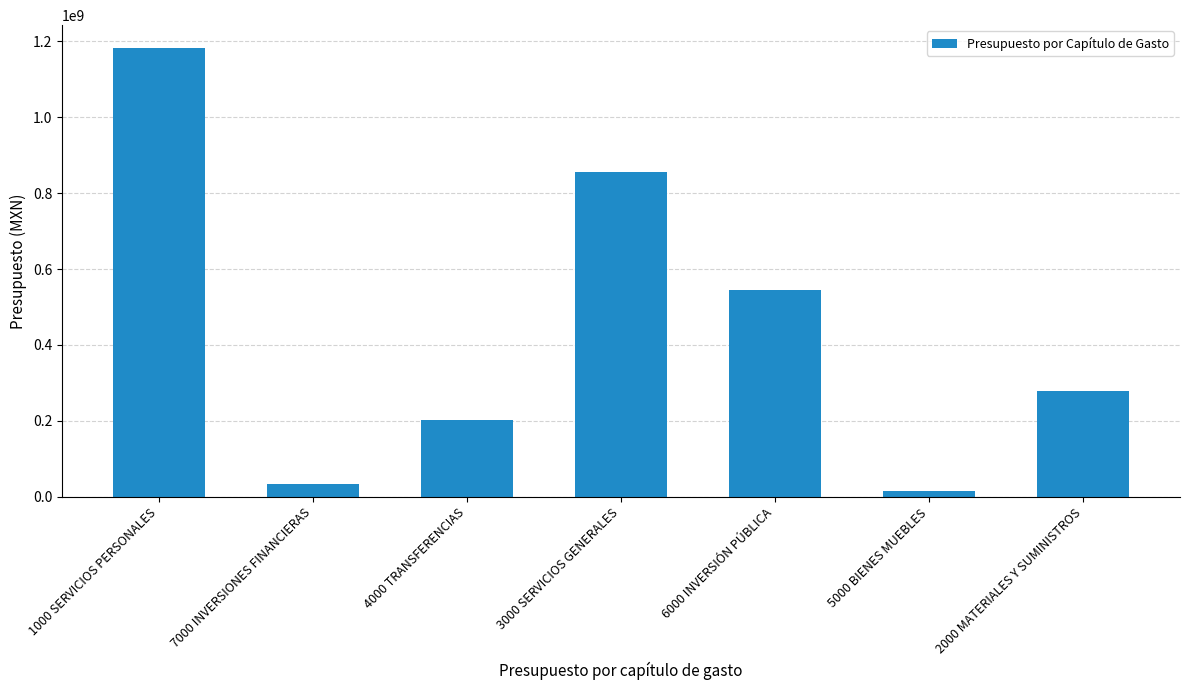

What is the value of the 2nd bar from the left?

34250000